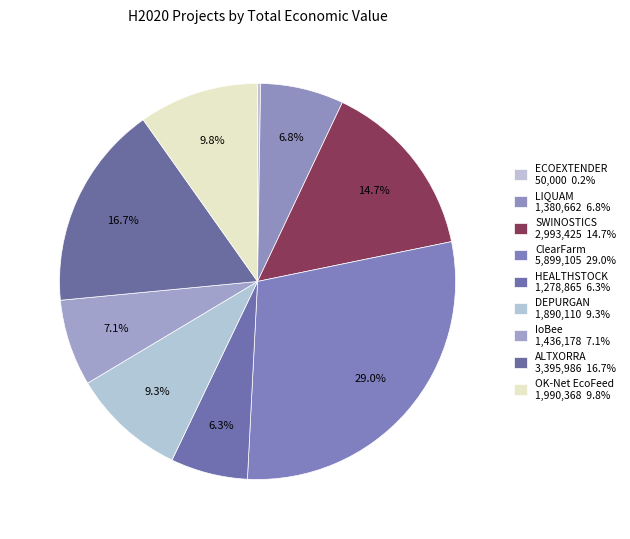

What is the change in value from ECOEXTENDER to DEPURGAN?

+1840110